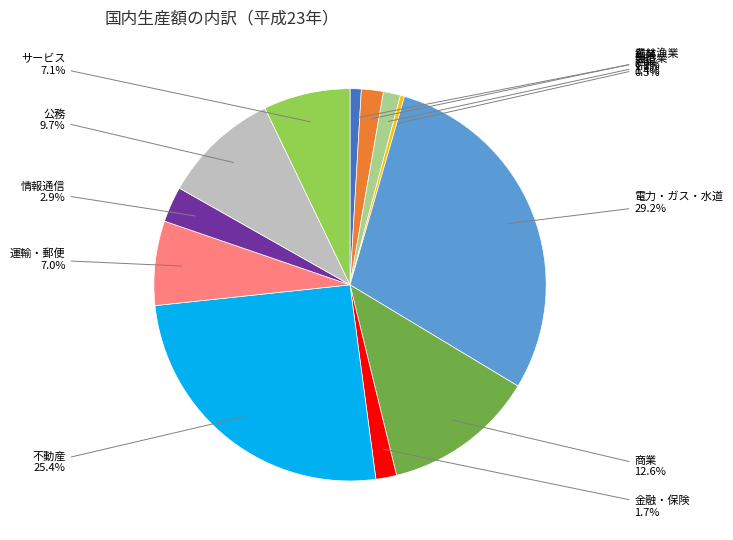

To the nearest percent, what is the difference between the largest and smallest slice percentages?

29%